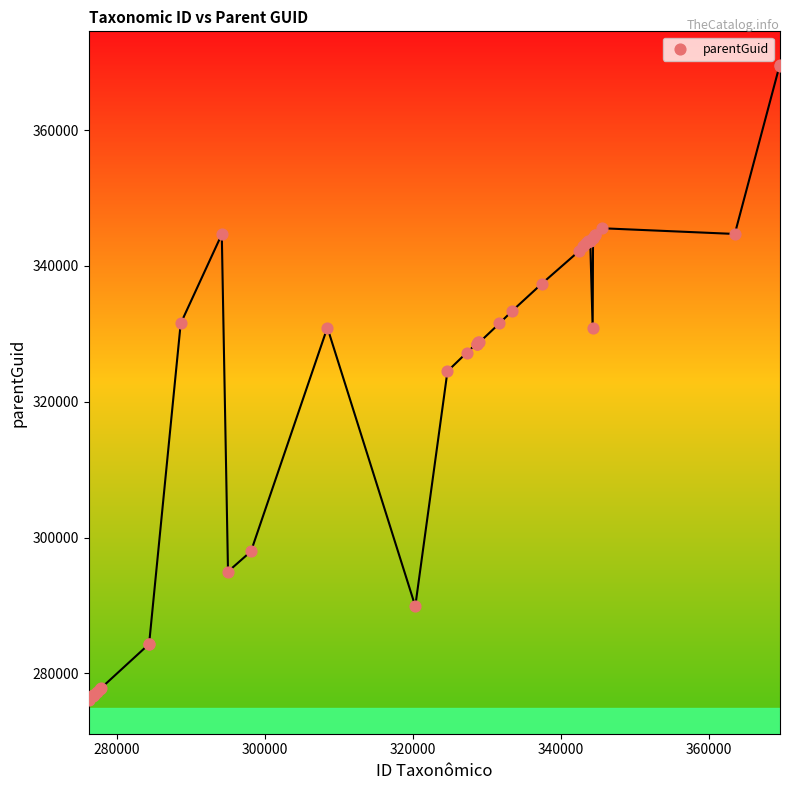

What Y value in the scatter plot is closest to 322824?

324487